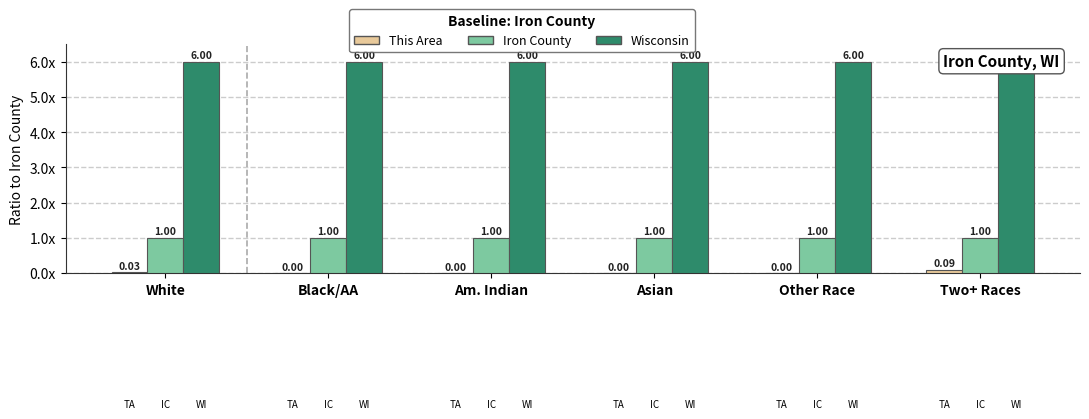

What is the label of the 1st bar from the left?

White